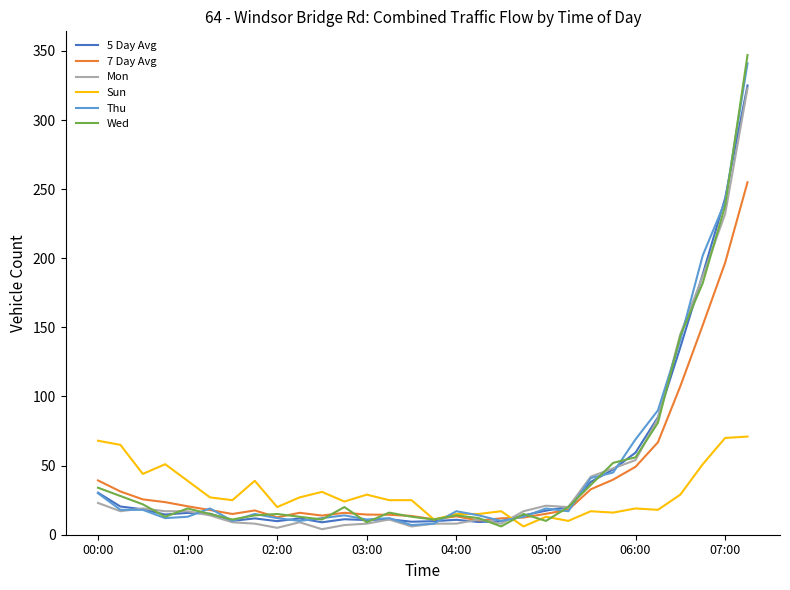

What are all the series names shown in the legend?

5 Day Avg, 7 Day Avg, Mon, Sun, Thu, Wed